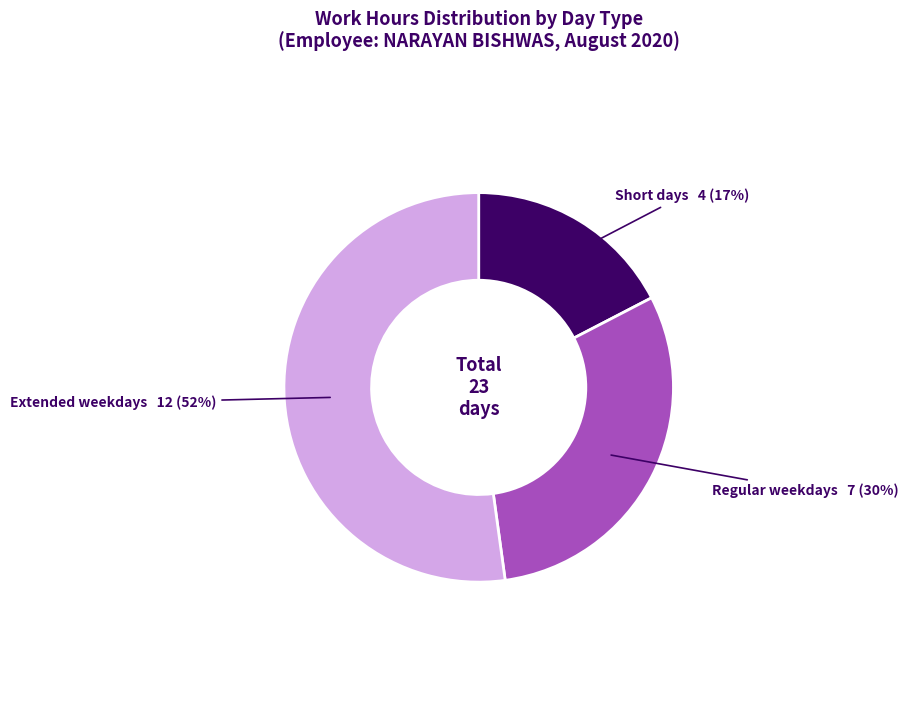

To the nearest percent, what is the average slice percentage?

33%